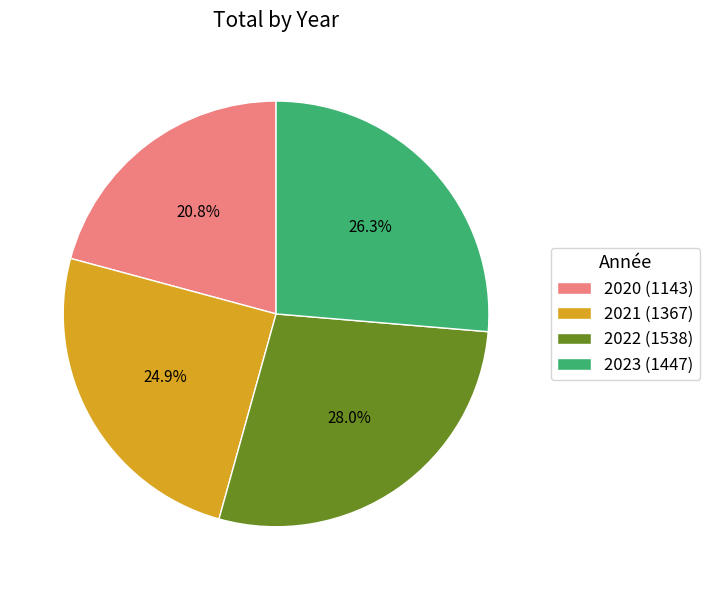

The 2022 slice represents 28% of the pie. True or false?

True